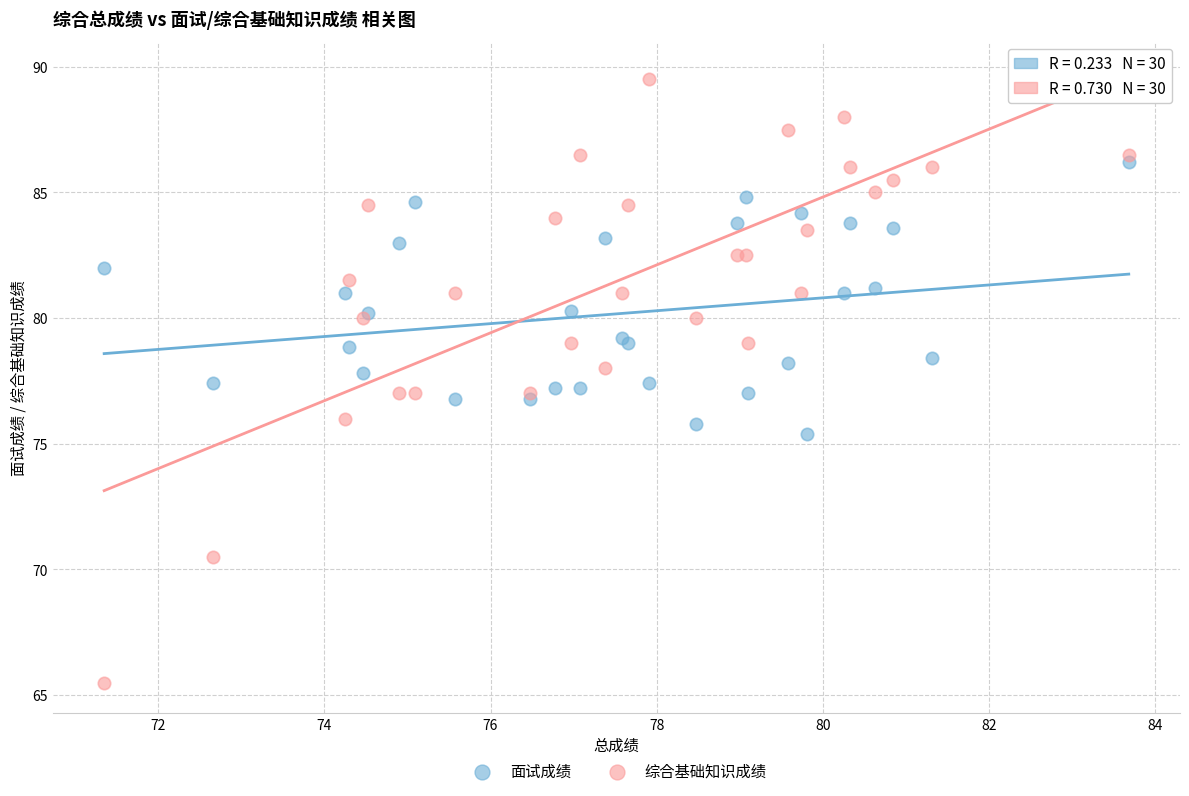

Which series reaches the maximum Y coordinate?

综合基础知识成绩